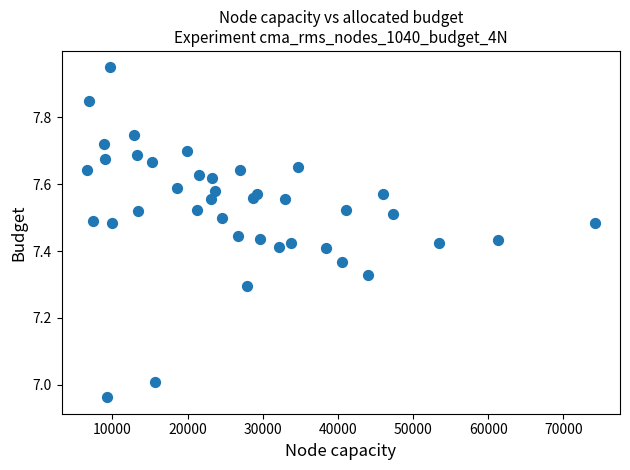

What is the range of Y values (max minus min)?

1.0